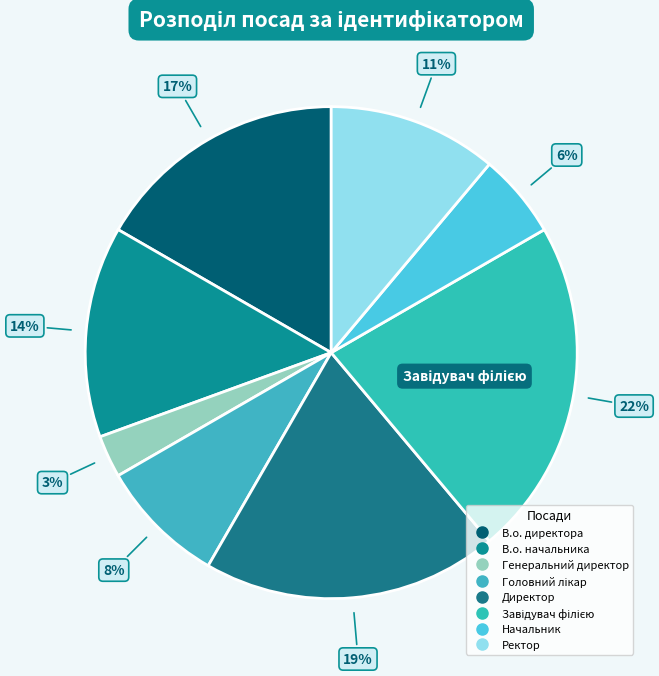

What is the total percentage of Директор and Завідувач філією?

41.7%